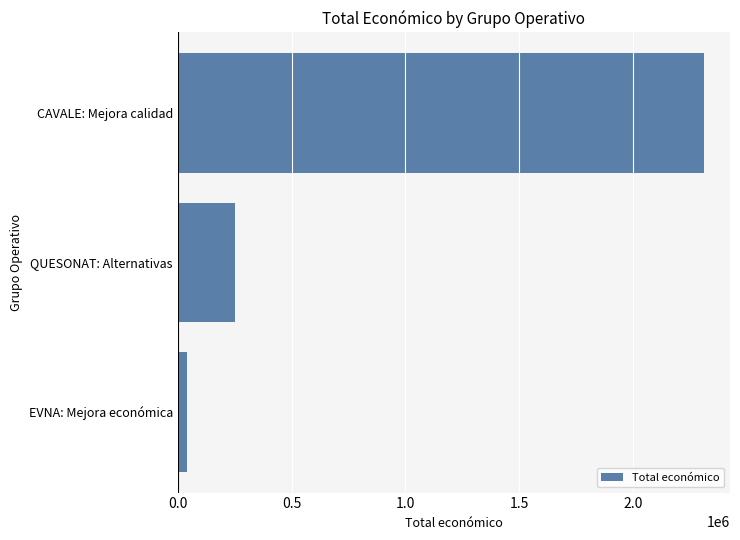

Where is the data nearest to the value 1176049?

QUESONAT: Alternativas